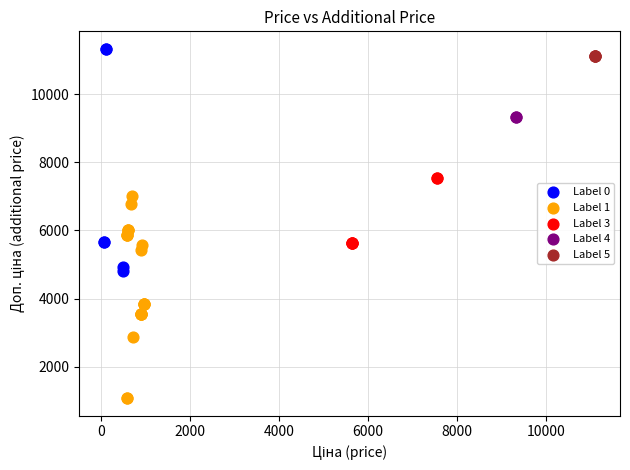

Which series reaches the minimum Y coordinate?

Label 1